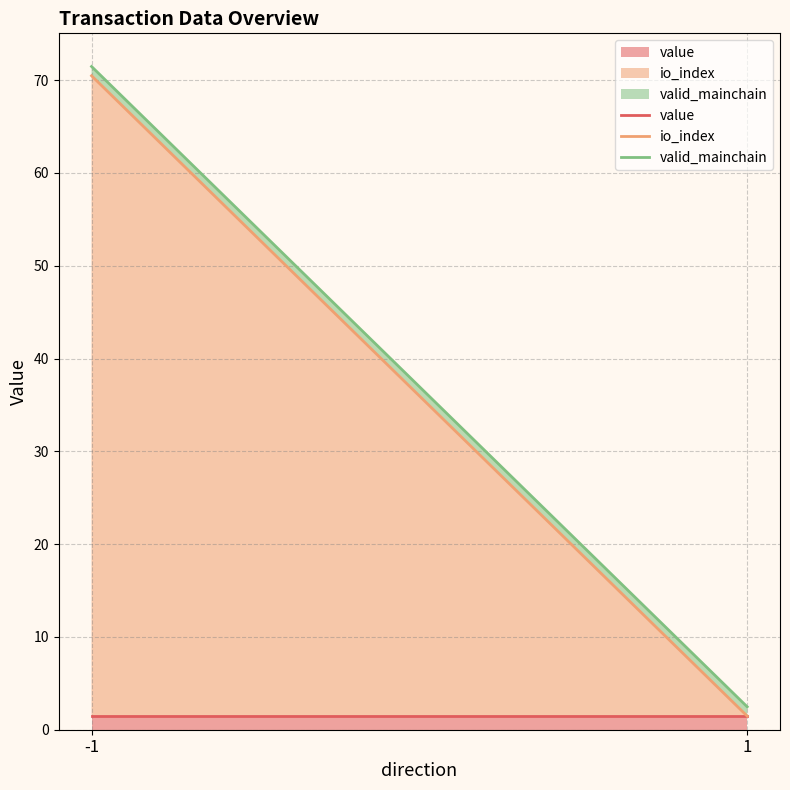

The value of valid_mainchain at -1 is 97.3. True or false?

False